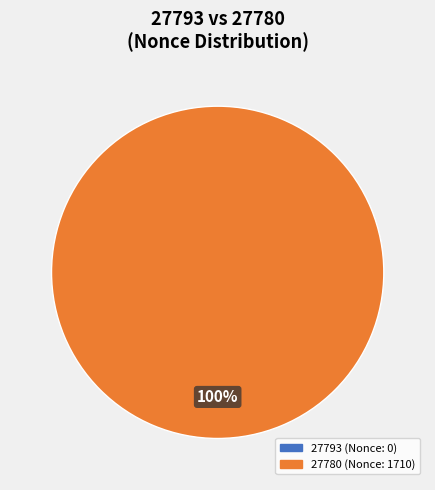

Which category has the biggest portion of the pie?

27780